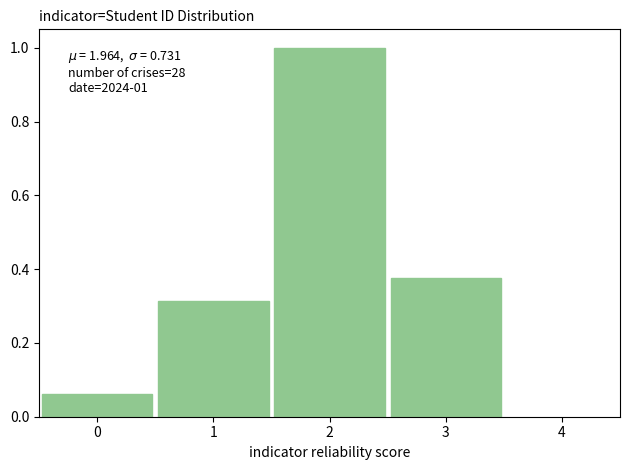

Which range on the x-axis has the tallest bar?

1.5 to 2.5